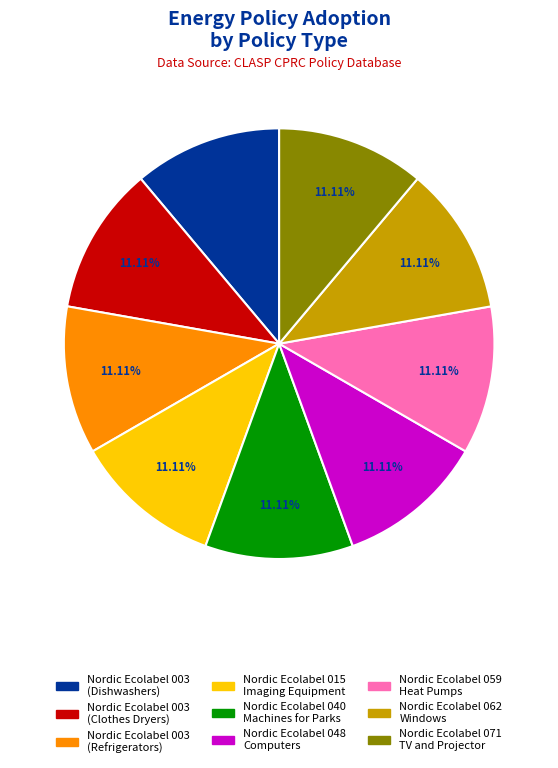

Does Nordic Ecolabel 059 Heat Pumps represent more than half of the total?

No